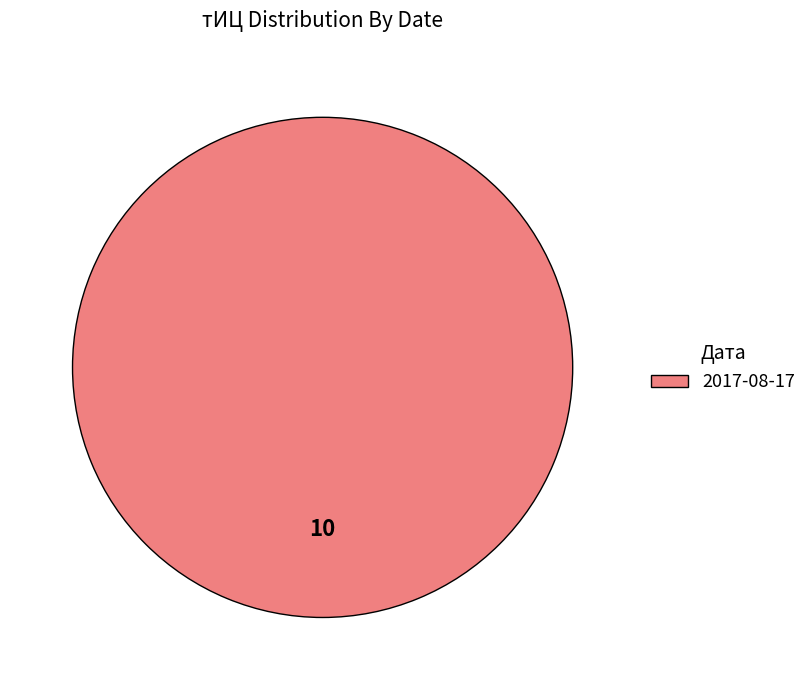

What is the majority slice?

2017-08-17